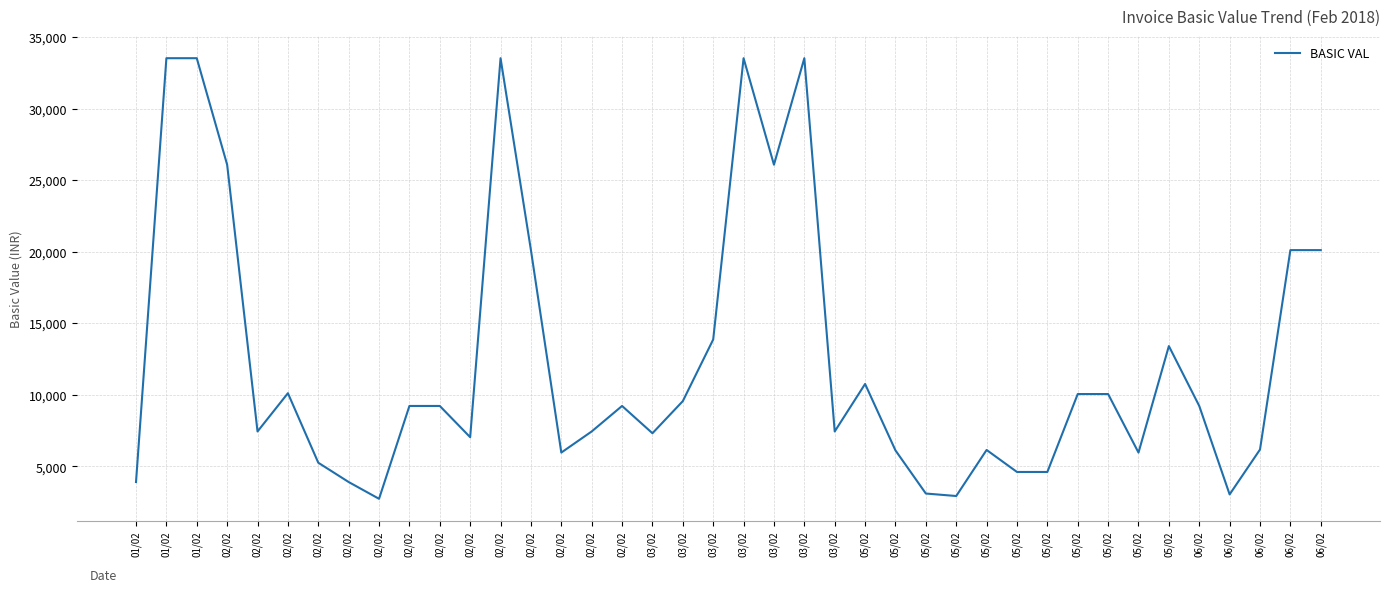

Approximately how many times larger is the value at 06/02 compared to 03/02?

0.6